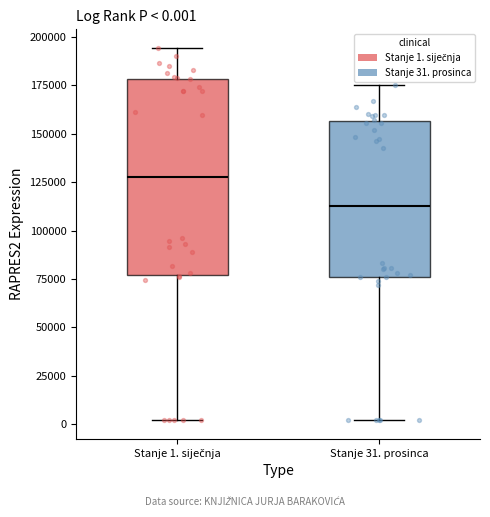

Which box's median line is the lowest?

Stanje 31. prosinca